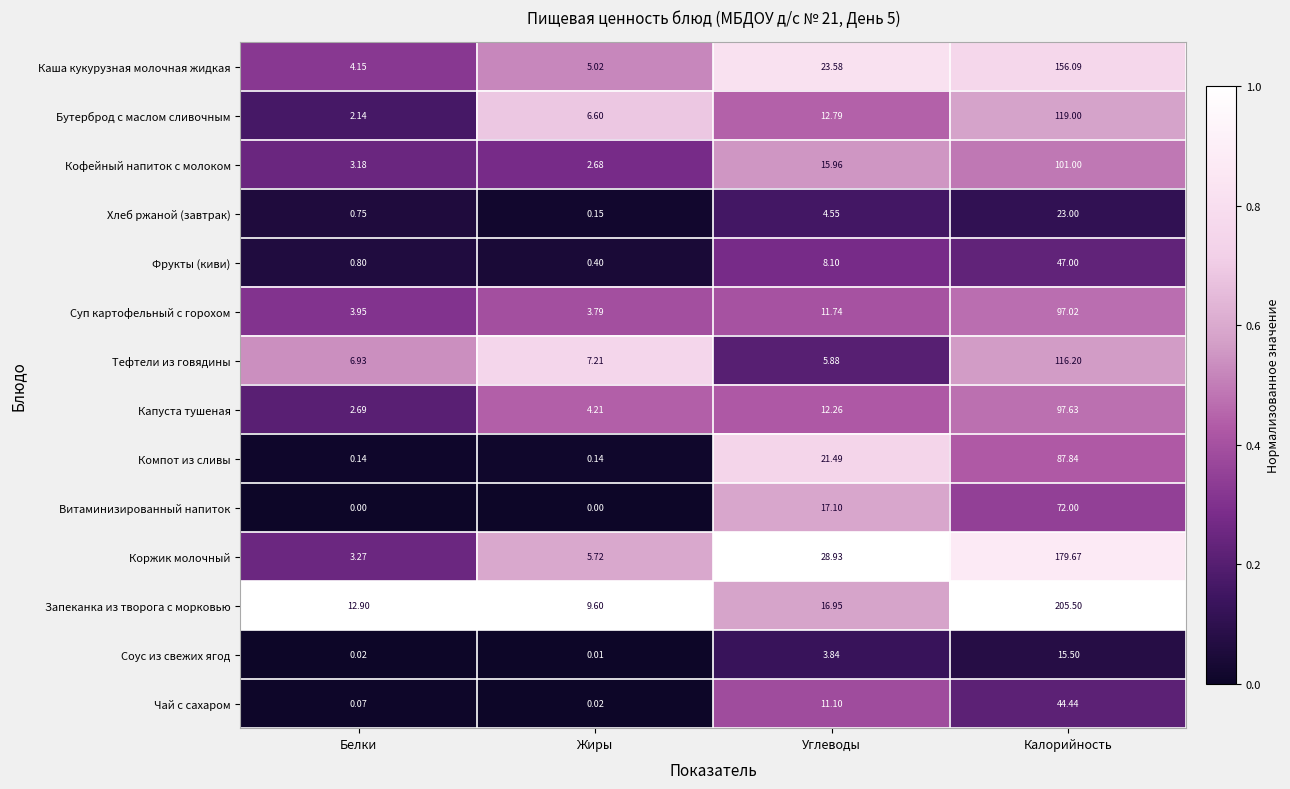

Which series has the largest range (max minus min)?

Запеканка из творога с морковью